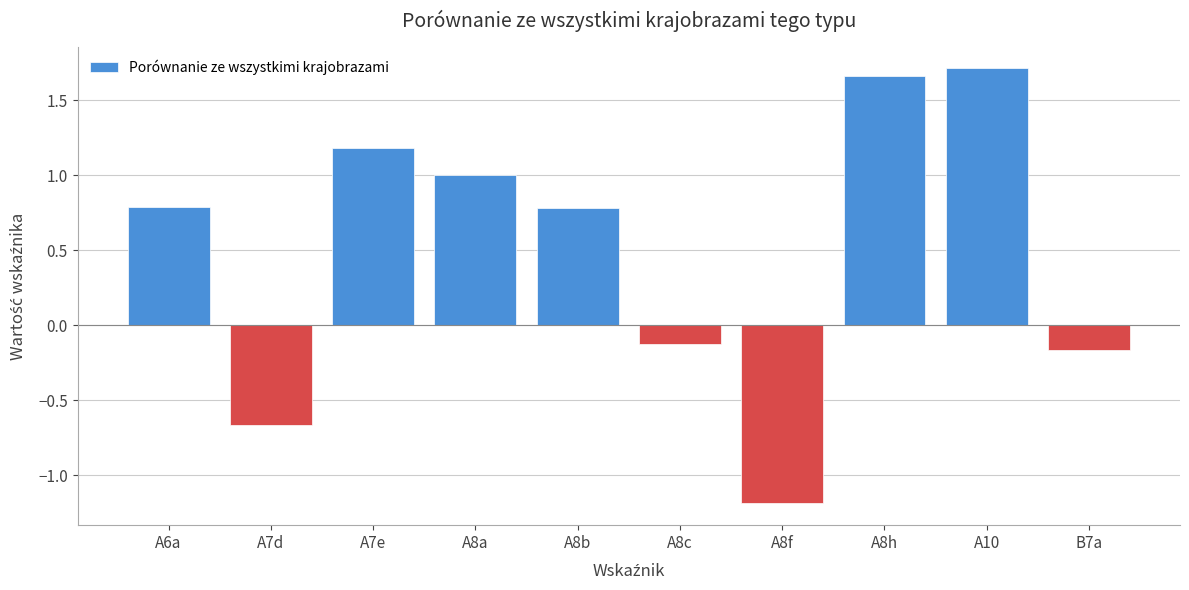

What is the value of the 3rd bar from the left?

1.2